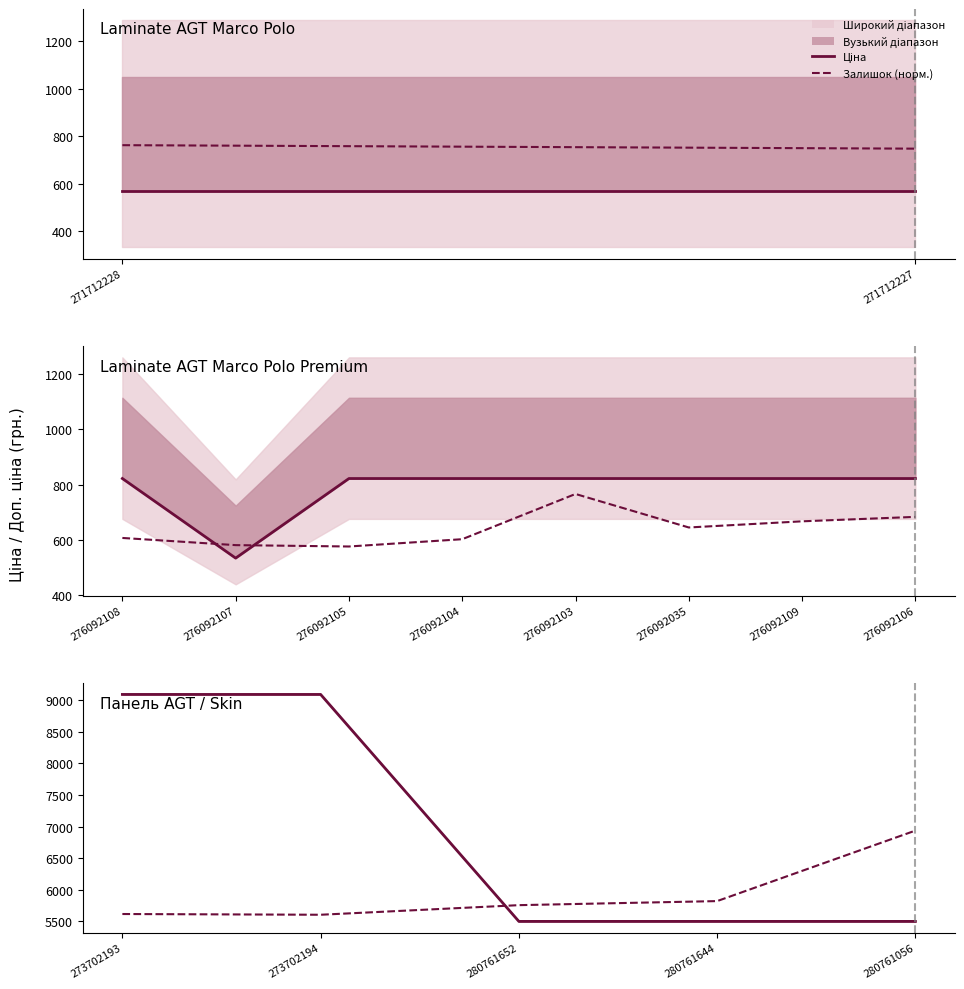

The Ціна series shows 1270.1 at 280761652. True or false?

False